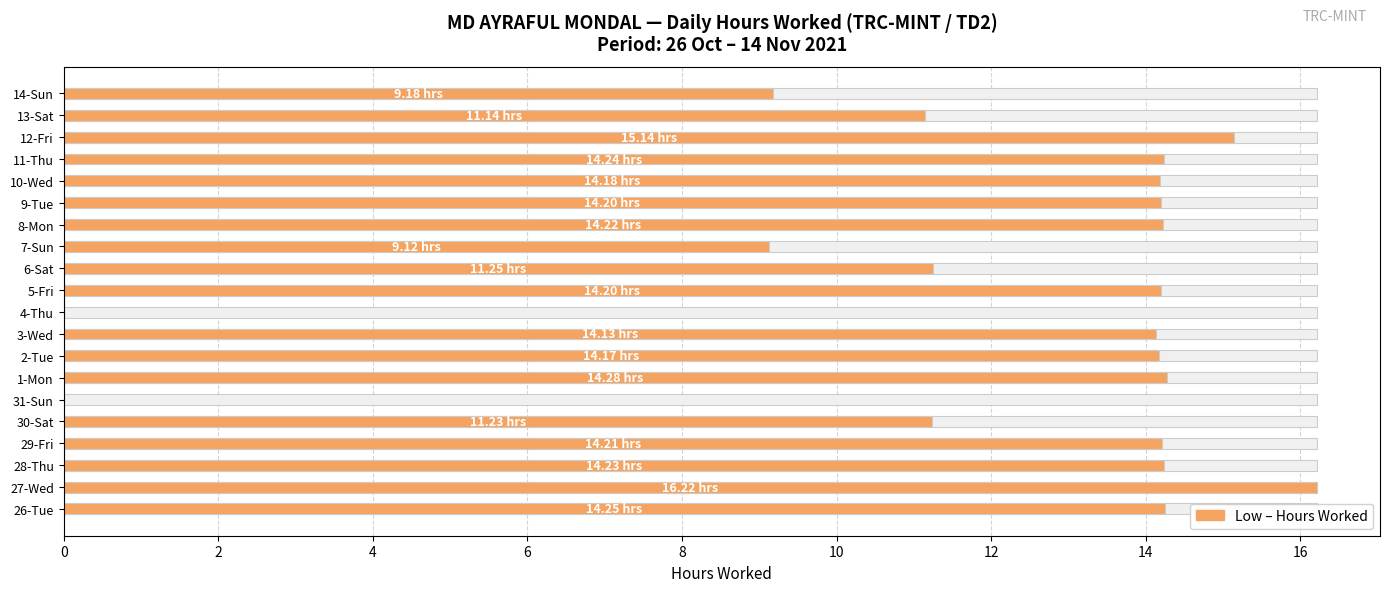

What is the sum of all values?

239.6